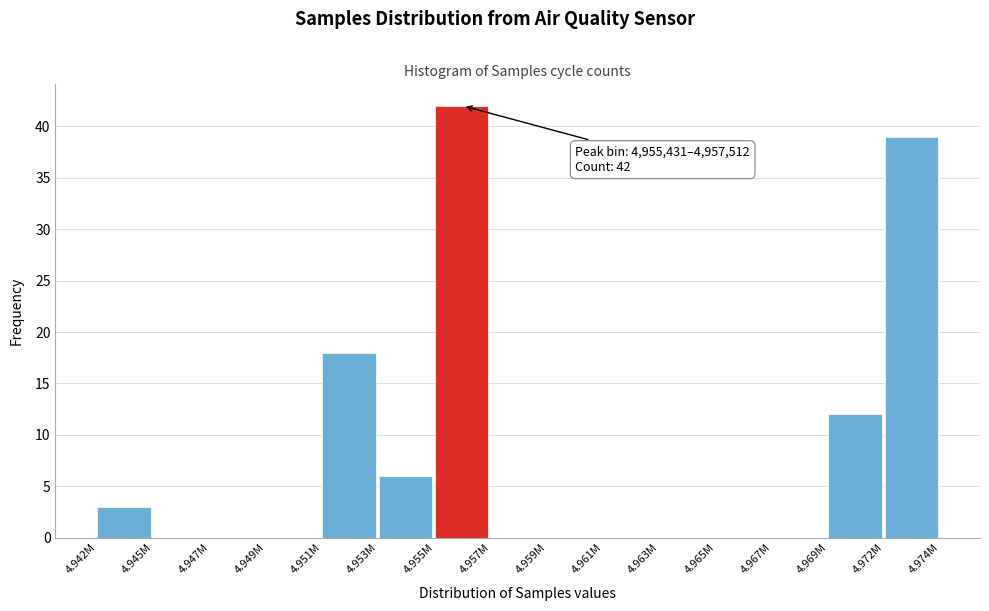

Reading right to left, transcribe all the data shown in this chart.

4.972M=39	4.969M=12	4.967M=0	4.965M=0	4.963M=0	4.961M=0	4.959M=0	4.957M=0	4.955M=42	4.953M=6	4.951M=18	4.949M=0	4.947M=0	4.945M=0	4.942M=3